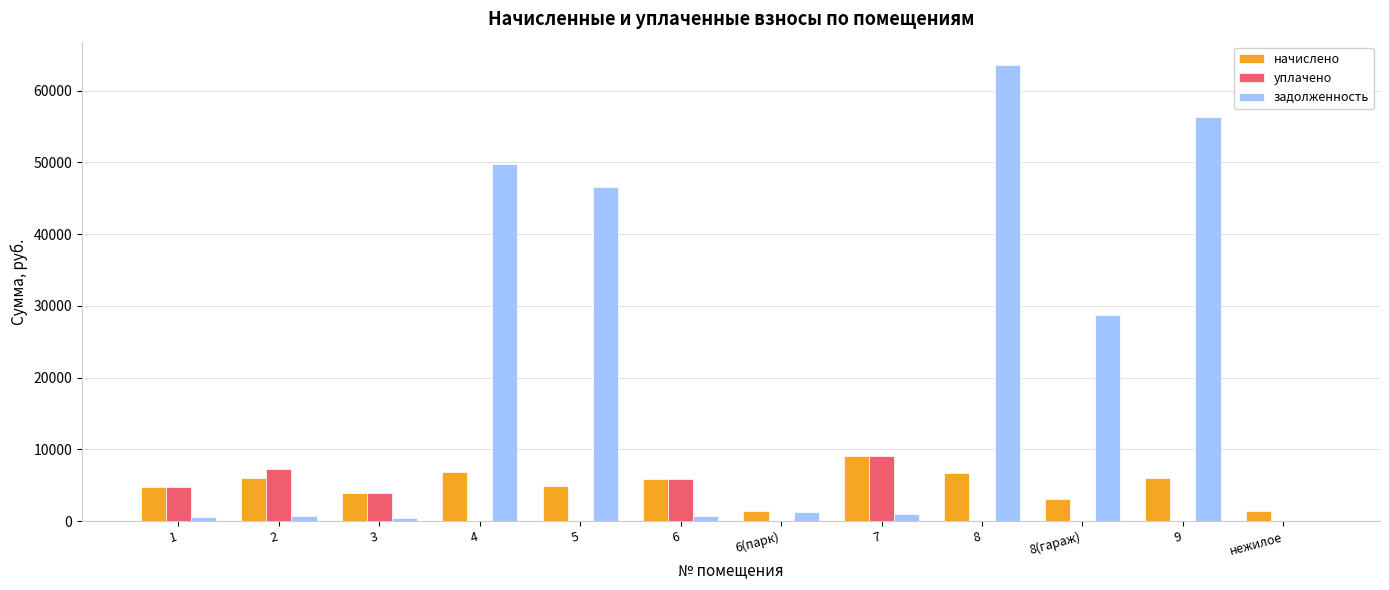

What is the maximum value shown in the chart?

63642.8